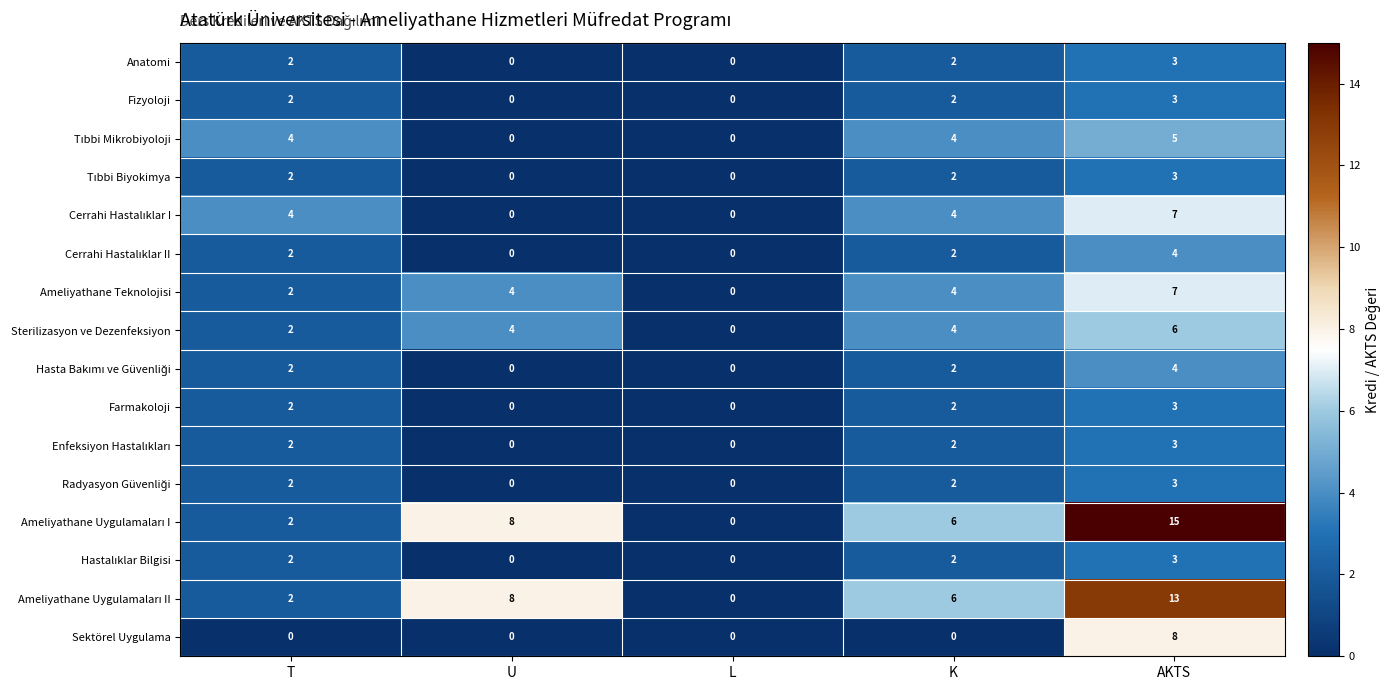

What is the sum of all Fizyoloji values?

7